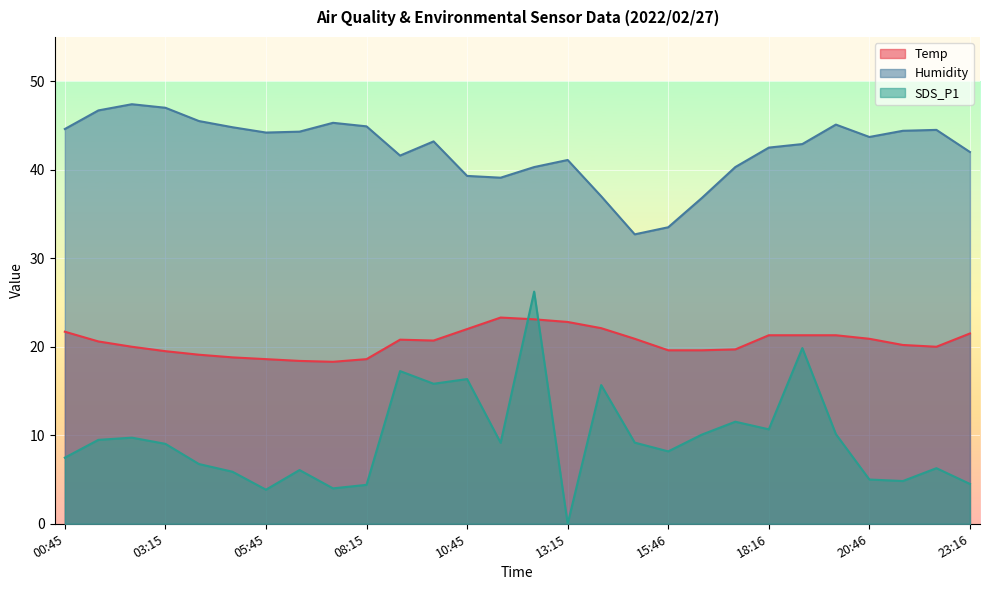

At which label is Temp closest to 20?

02:25